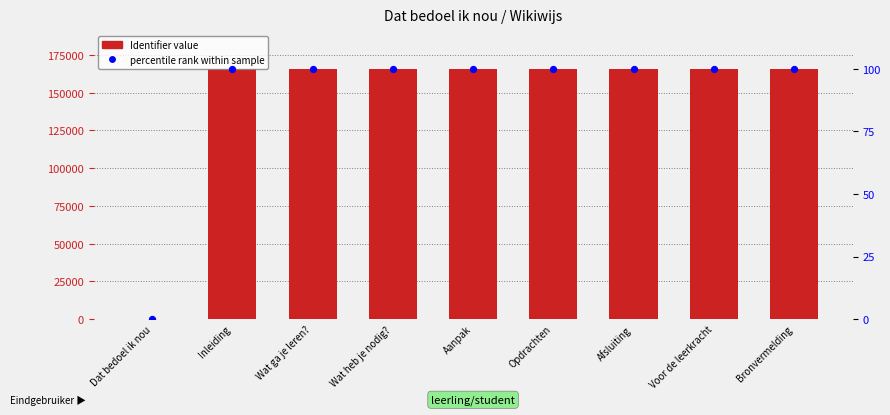

What is the total value across all series at Inleiding?

165889